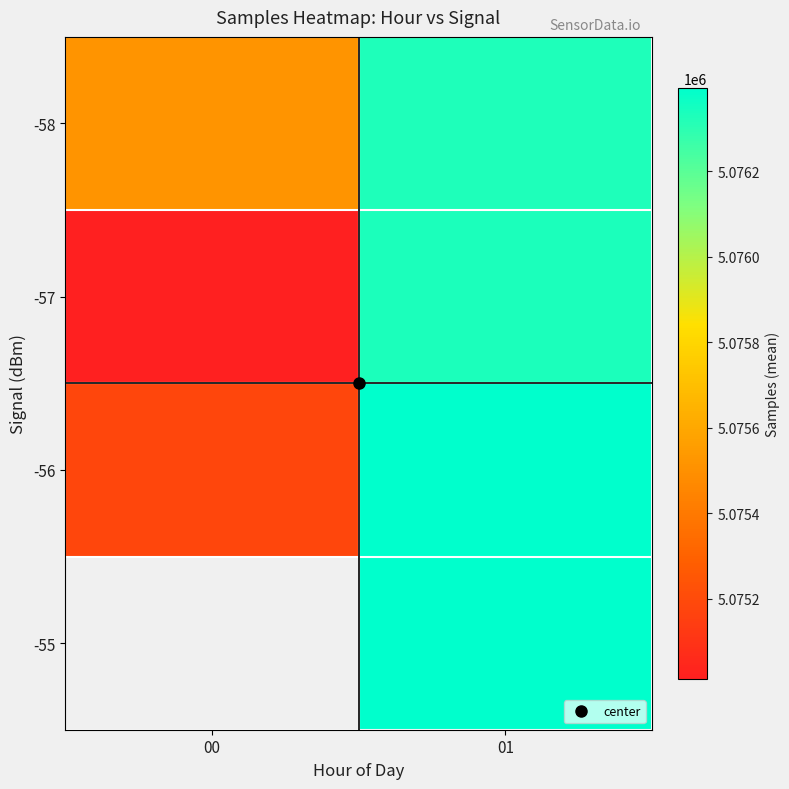

How many data points in -57 are above 5076336?

1